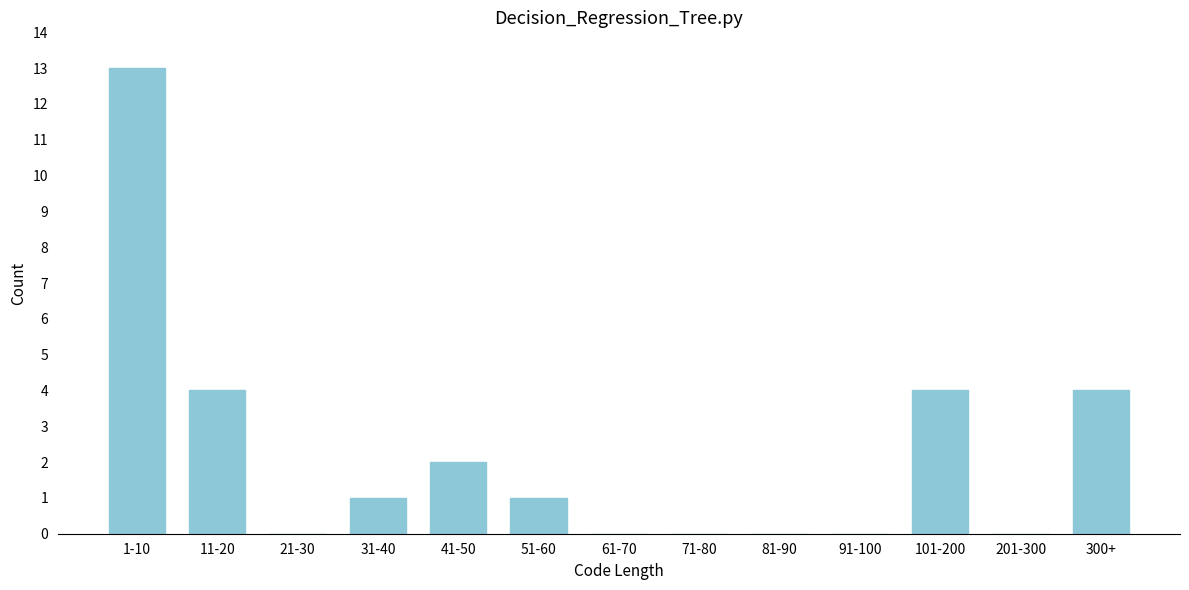

Reading left to right, what are all the values shown in this chart?

1-10=13	11-20=4	21-30=0	31-40=1	41-50=2	51-60=1	61-70=0	71-80=0	81-90=0	91-100=0	101-200=4	201-300=0	300+=4